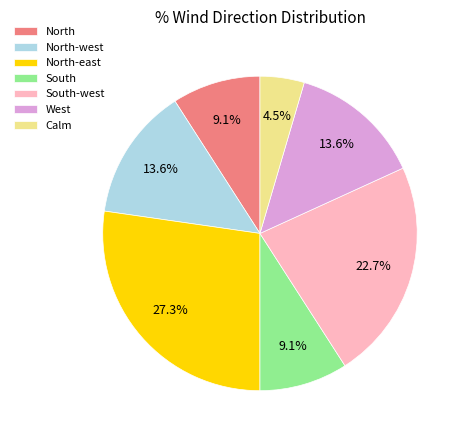

How many segments does this pie chart have?

7